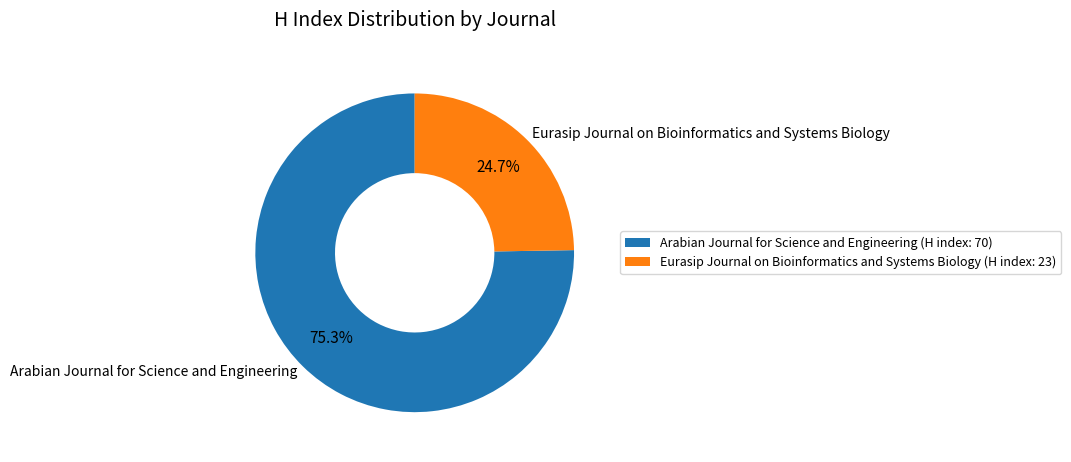

What percentage is the Arabian Journal for Science and Engineering slice, to the nearest percent?

75%